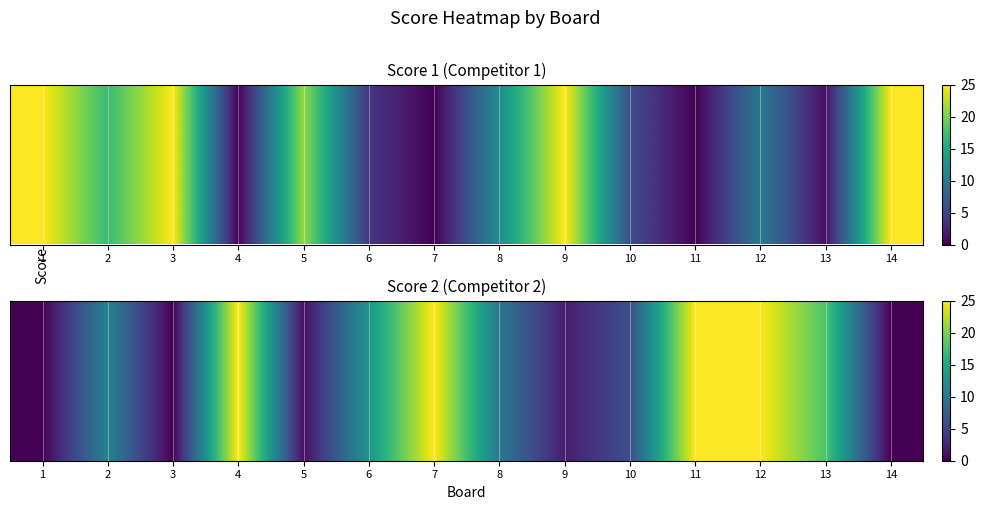

Is it true that the value at 11 is 11?

False